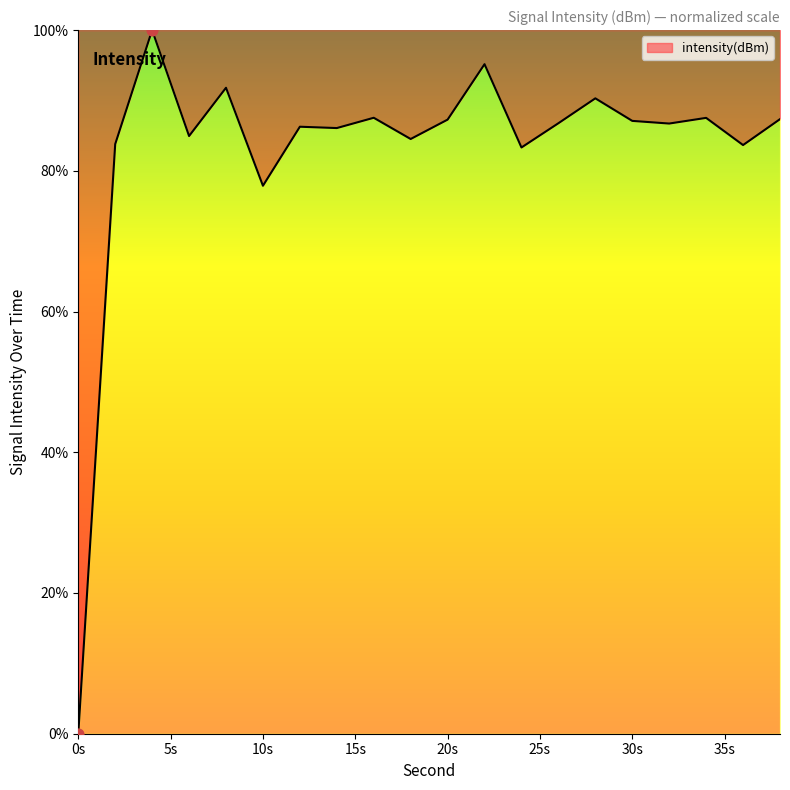

What is the difference between the maximum and minimum values?

100.0